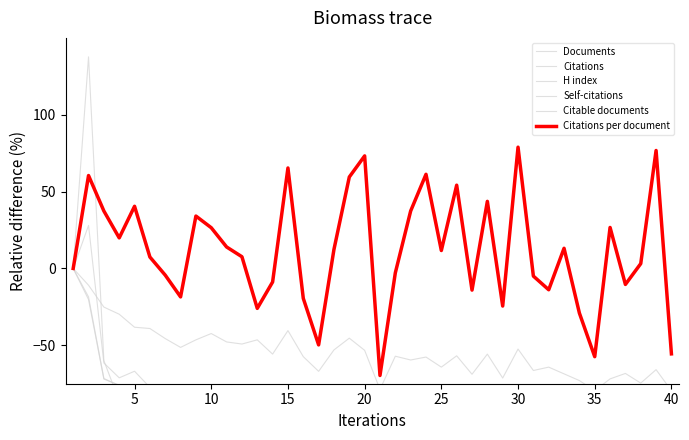

How many lines are shown in the chart?

6